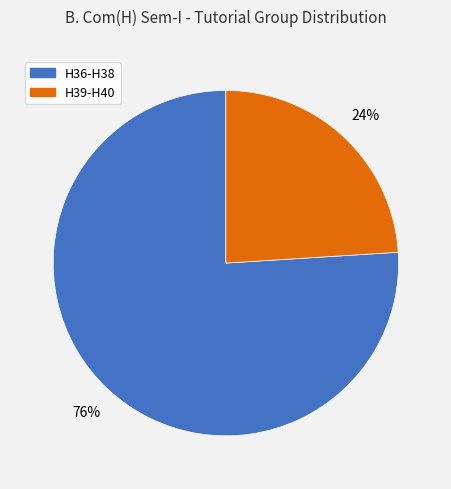

Combined, do H39-H40 and H36-H38 account for over 50%?

Yes